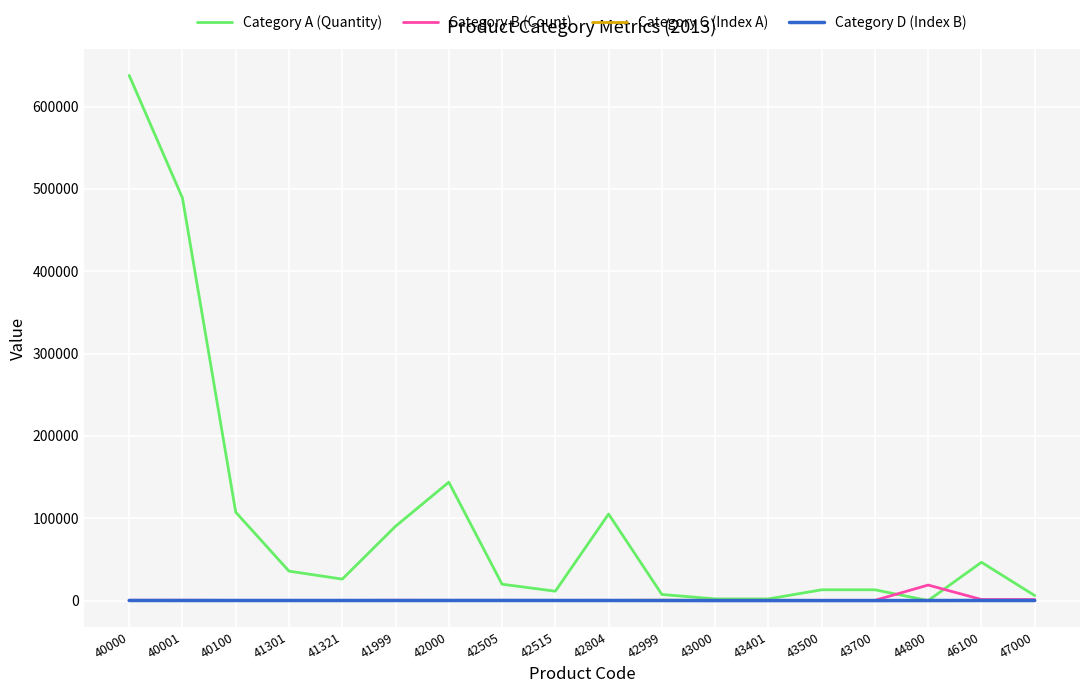

Is it true that Category D (Index B) equals 101.2 at 42804?

True